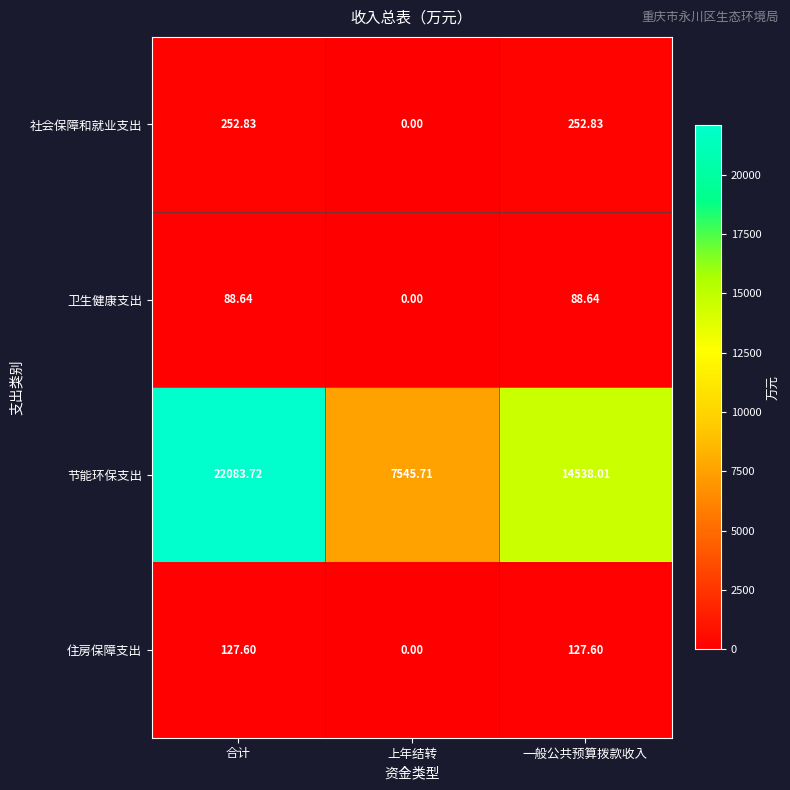

Which series has the largest total across all categories?

节能环保支出